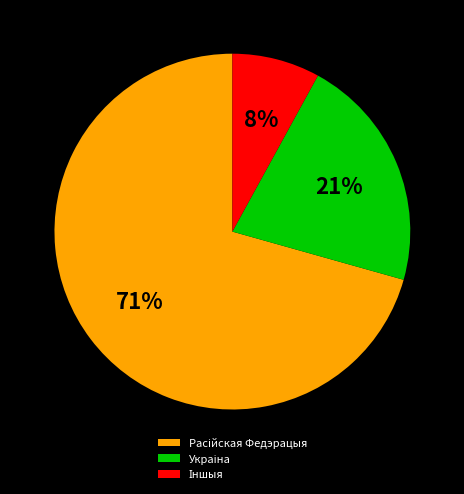

Is there a majority slice in this chart?

Yes